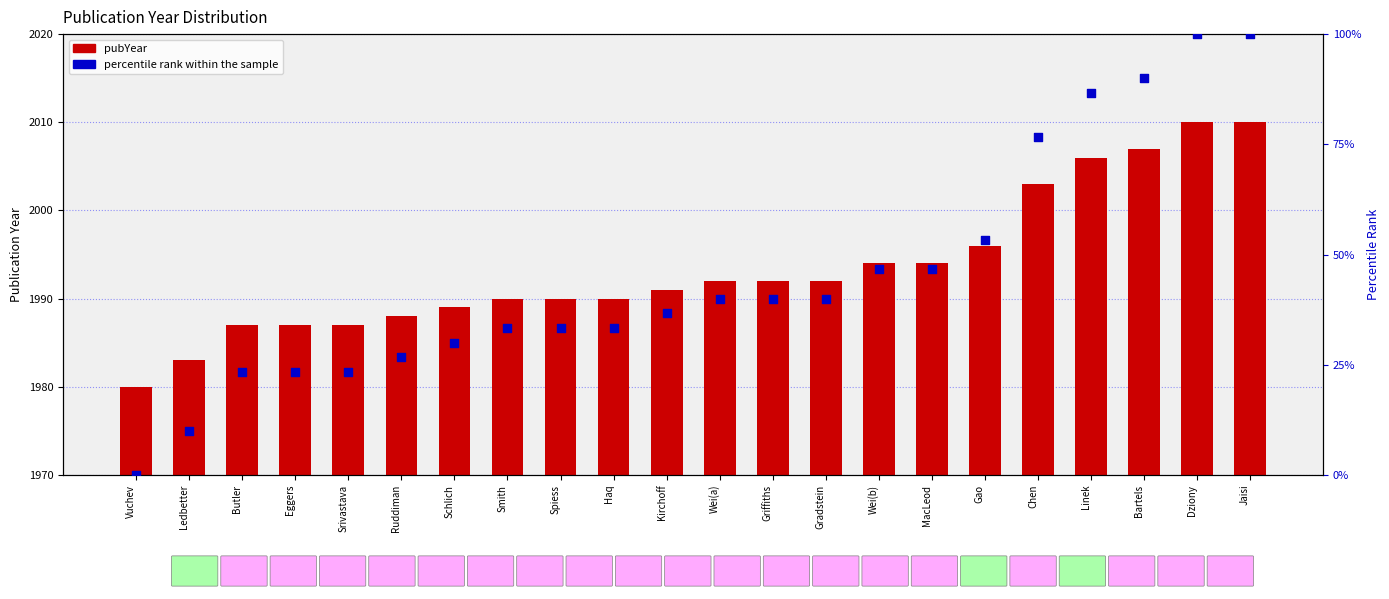

What are all the series names shown in the legend?

pubYear, percentile rank within the sample